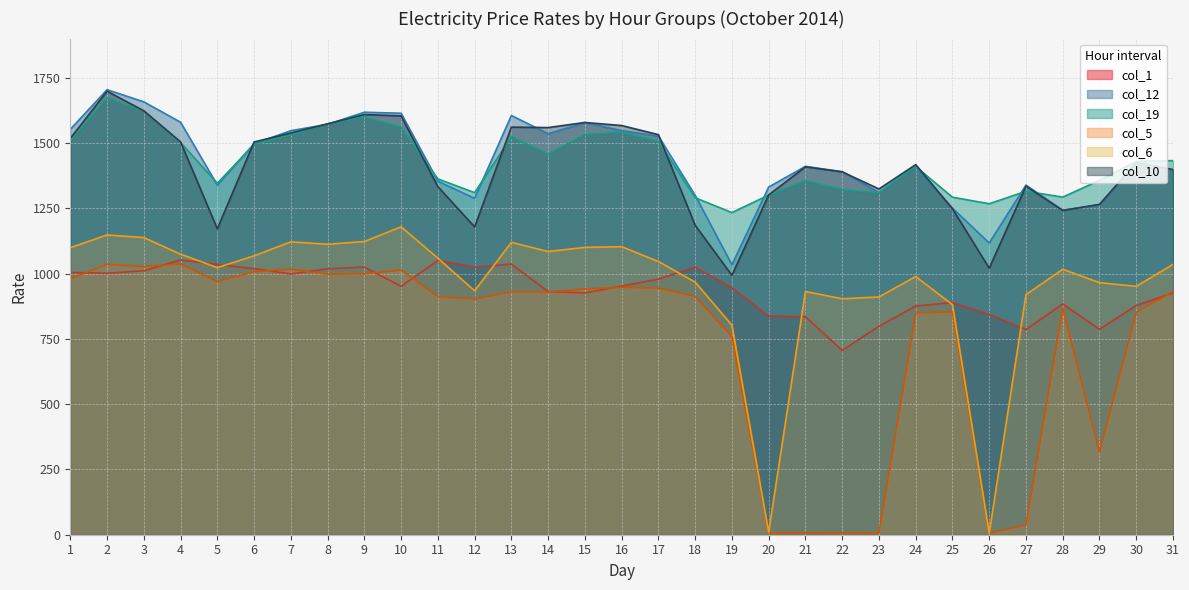

True or false: col_12 and col_6 intersect in this chart.

False